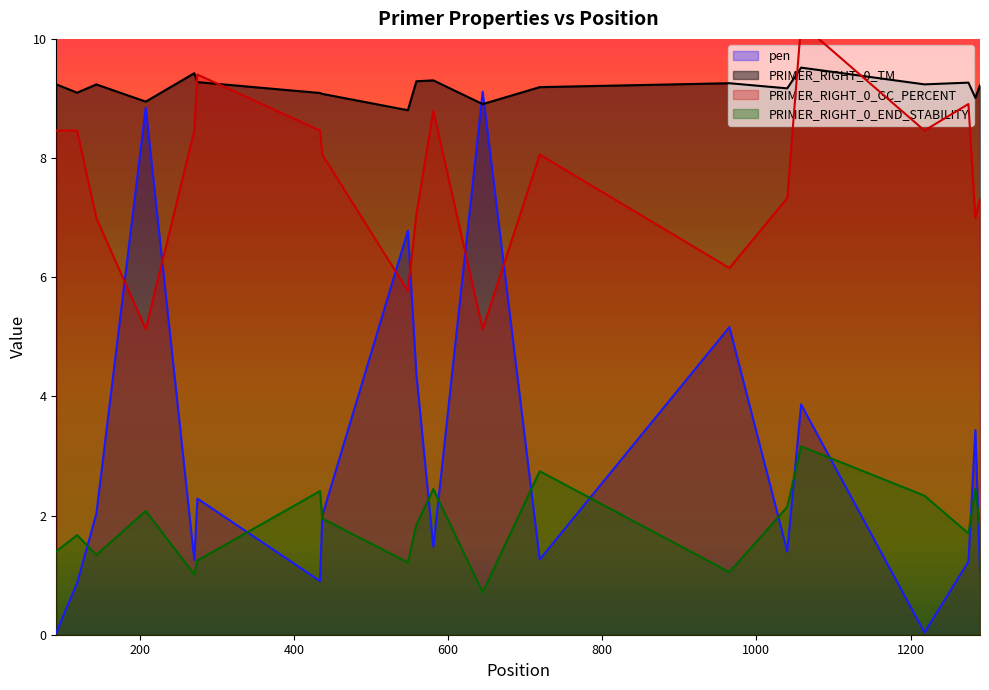

At which label is pen closest to 4?

1058